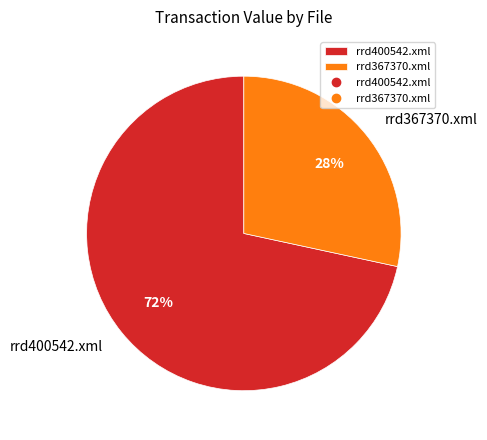

What is the ratio of the value at rrd367370.xml to the value at rrd400542.xml?

0.4